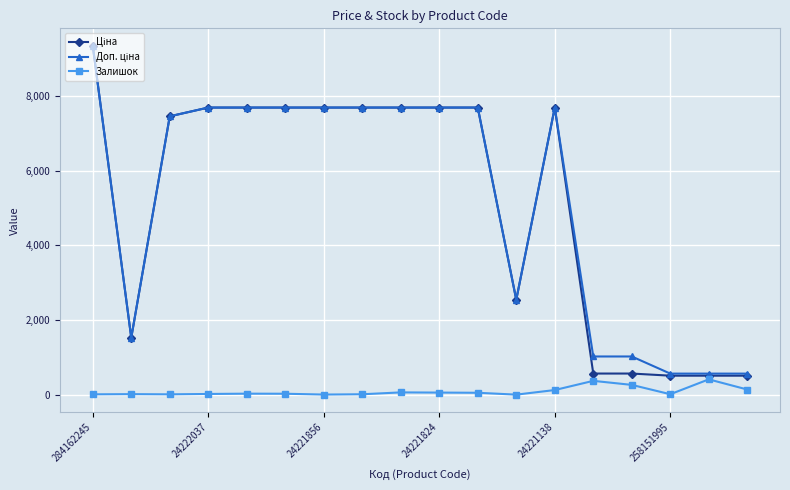

How many distinct data groups are displayed?

3